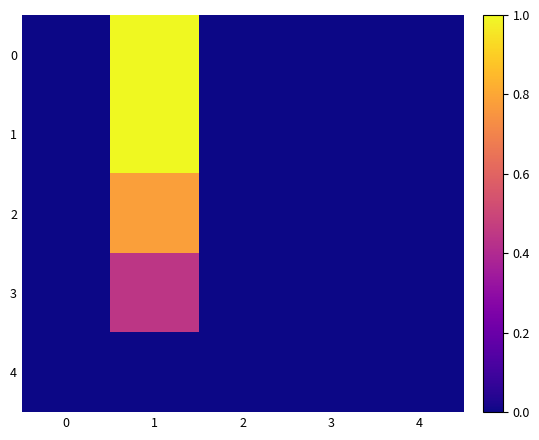

List the series in order of their peak value, lowest first.

row_4, row_3, row_2, row_0, row_1